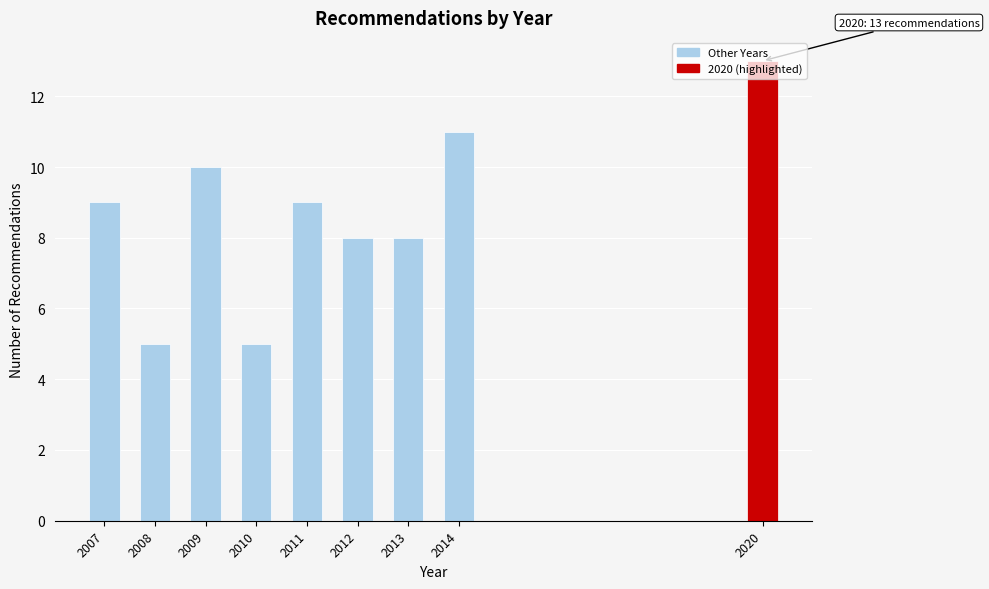

Approximately how many times larger is the value at 2008 compared to 2009?

0.5